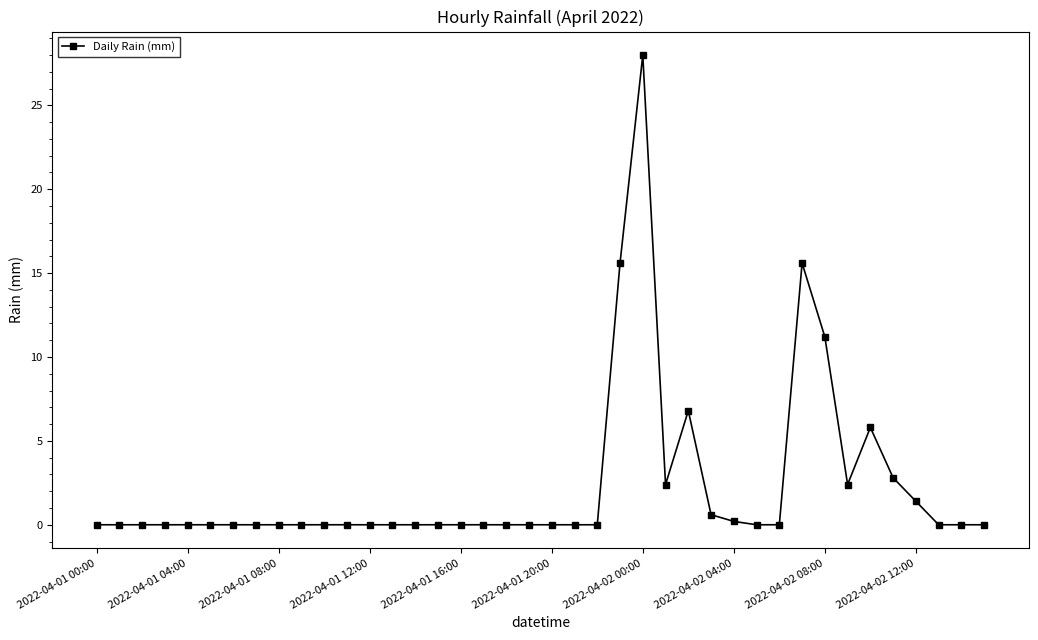

What is the sum of all values?

92.8